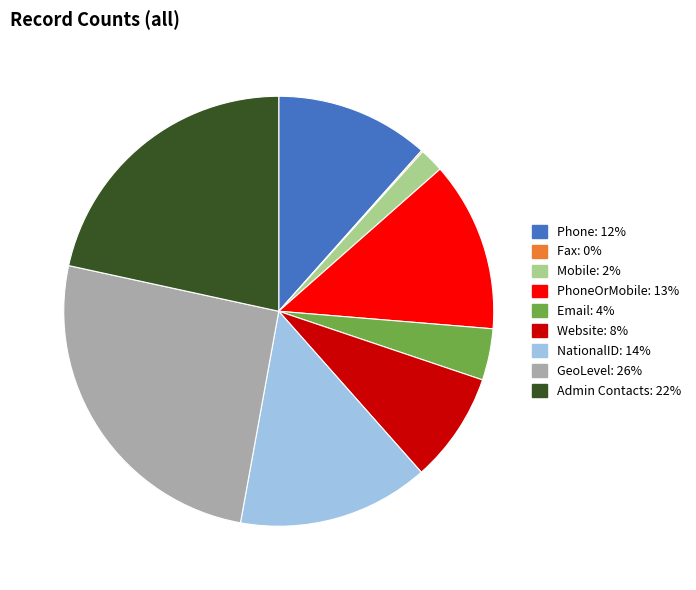

Is there a majority slice in this chart?

No